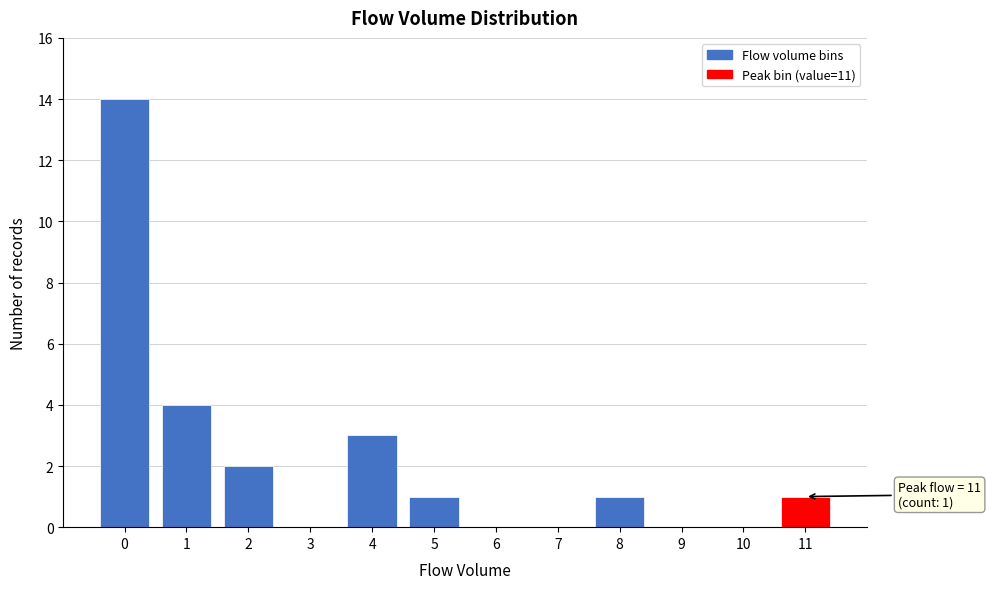

Reading left to right, extract all data points from this chart.

0=14	1=4	2=2	3=0	4=3	5=1	6=0	7=0	8=1	9=0	10=0	11=1